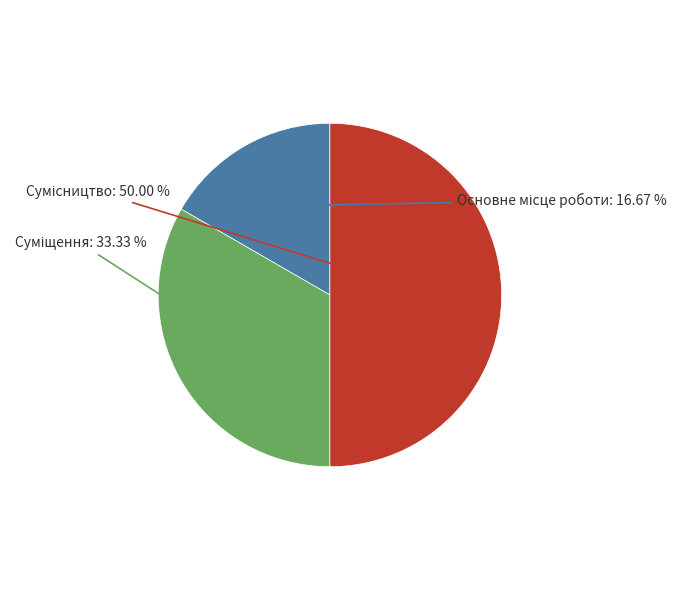

True or false: Сумісництво accounts for 50% of the total.

True